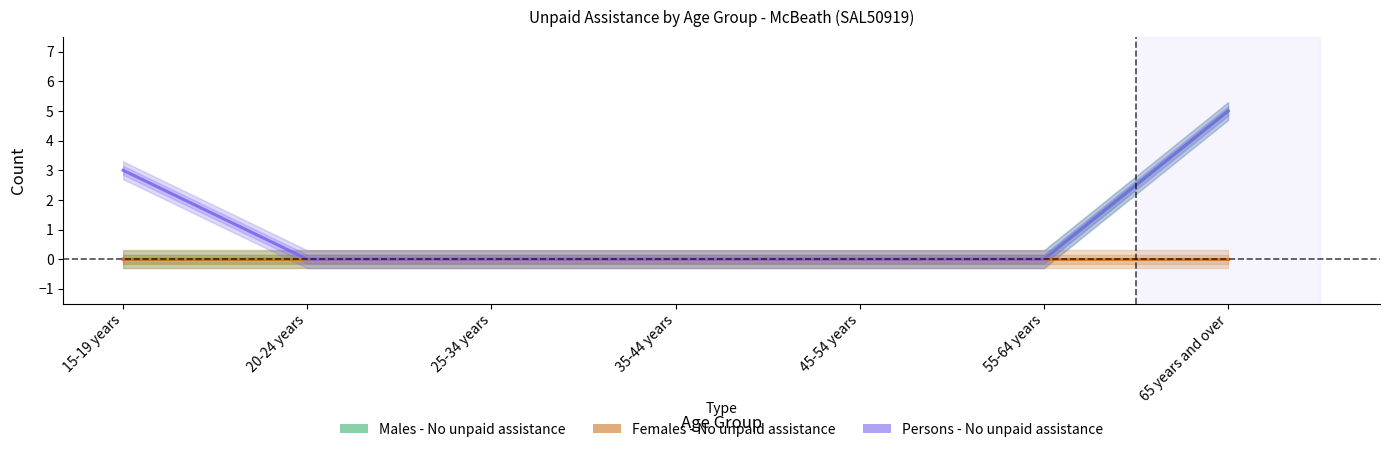

What are all the series names shown in the legend?

Males - No unpaid assistance, Females - No unpaid assistance, Persons - No unpaid assistance